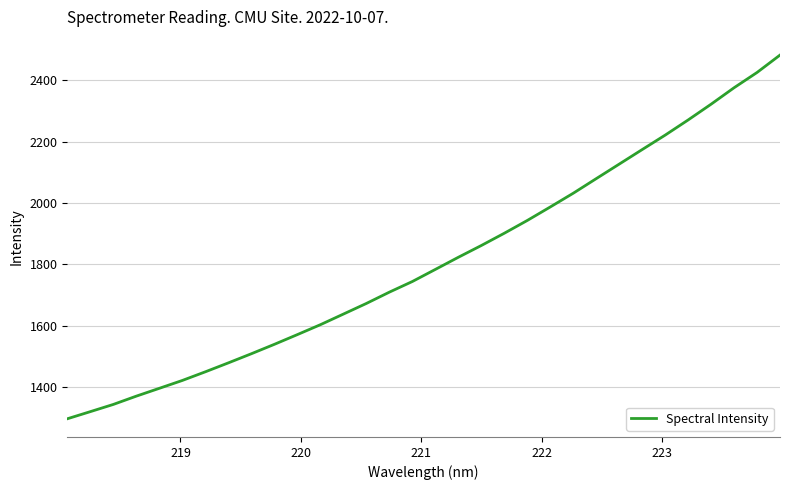

What is the difference between the maximum and second lowest values?

1160.5